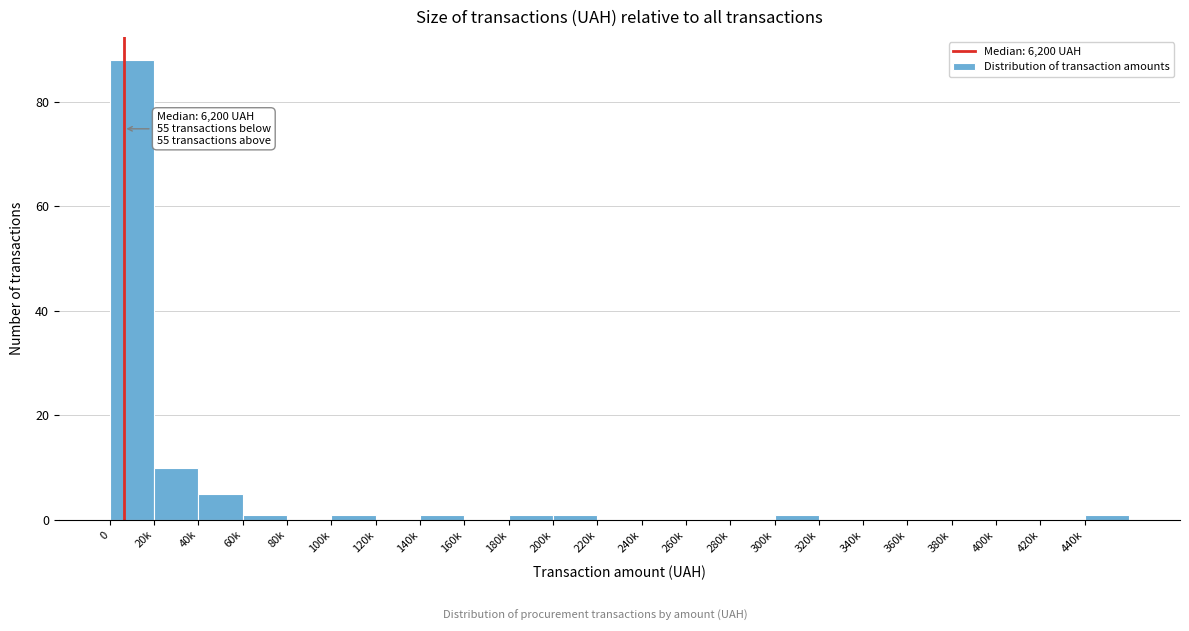

Reading left to right, what are all the values shown in this chart?

0=88	20k=10	40k=5	60k=1	80k=0	100k=1	120k=0	140k=1	160k=0	180k=1	200k=1	220k=0	240k=0	260k=0	280k=0	300k=1	320k=0	340k=0	360k=0	380k=0	400k=0	420k=0	440k=1